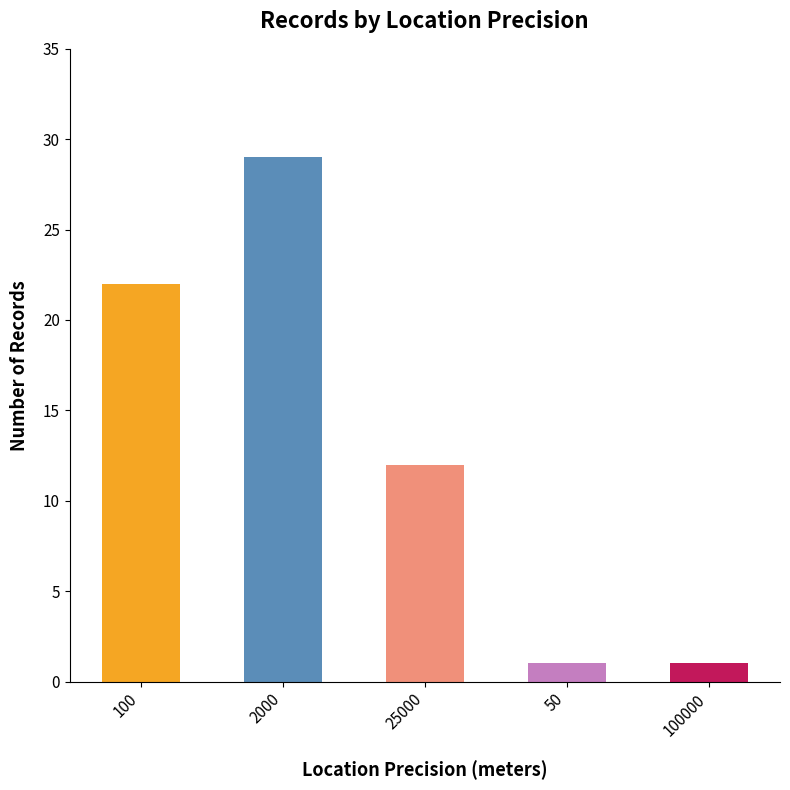

The value at 2000 is 20. True or false?

False